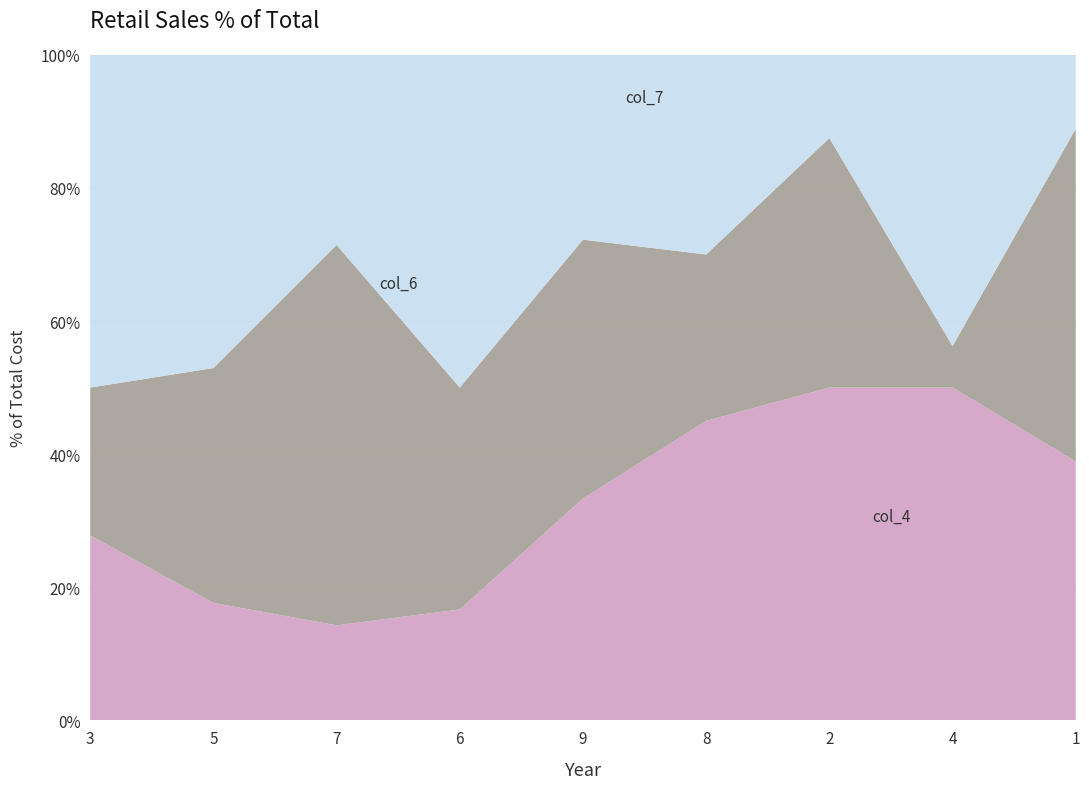

Reading right to left, list the values for the col_6 series.

38.9	50.0	50.0	45.0	33.3	16.7	14.3	17.6	27.8